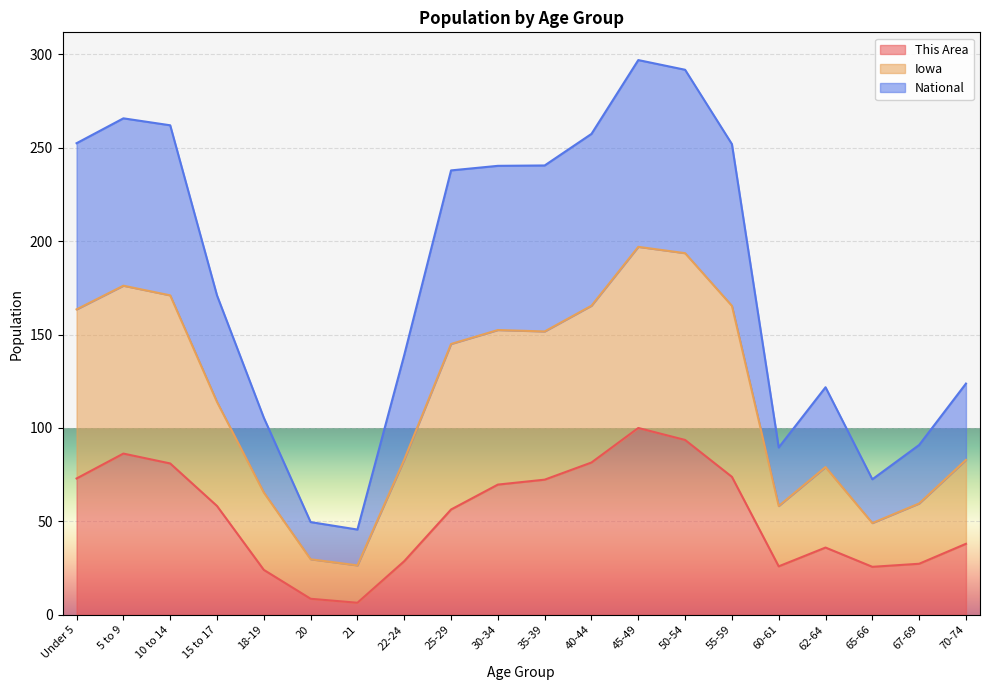

What is the value of the This Area point at the 6th from the left?

8.6